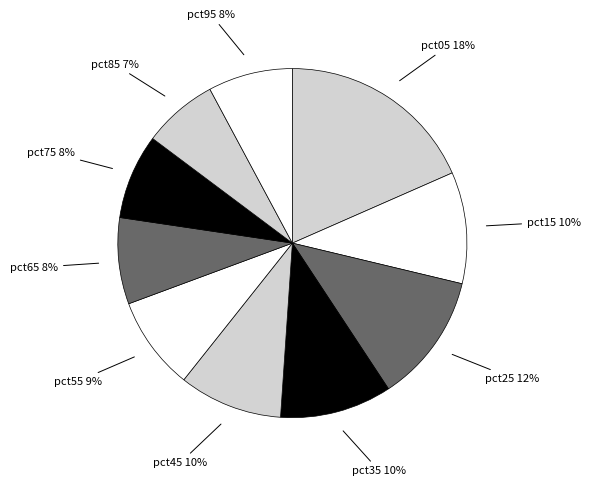

To the nearest percent, what percentage of the pie is pct95?

8%